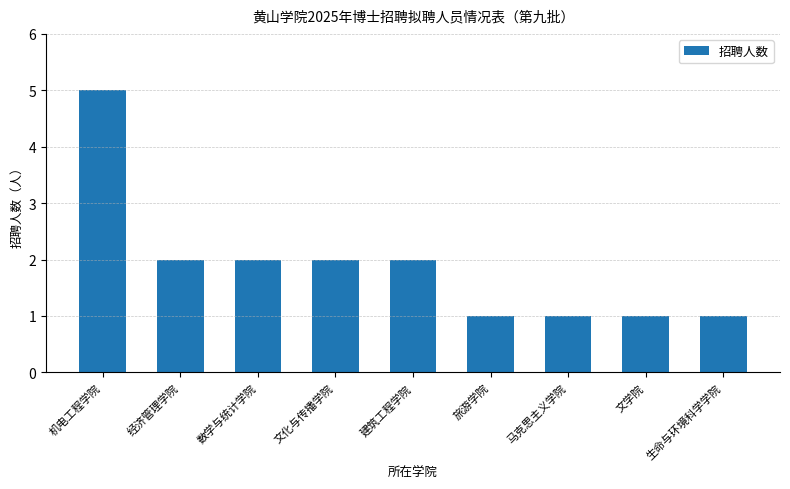

What is the average value?

2